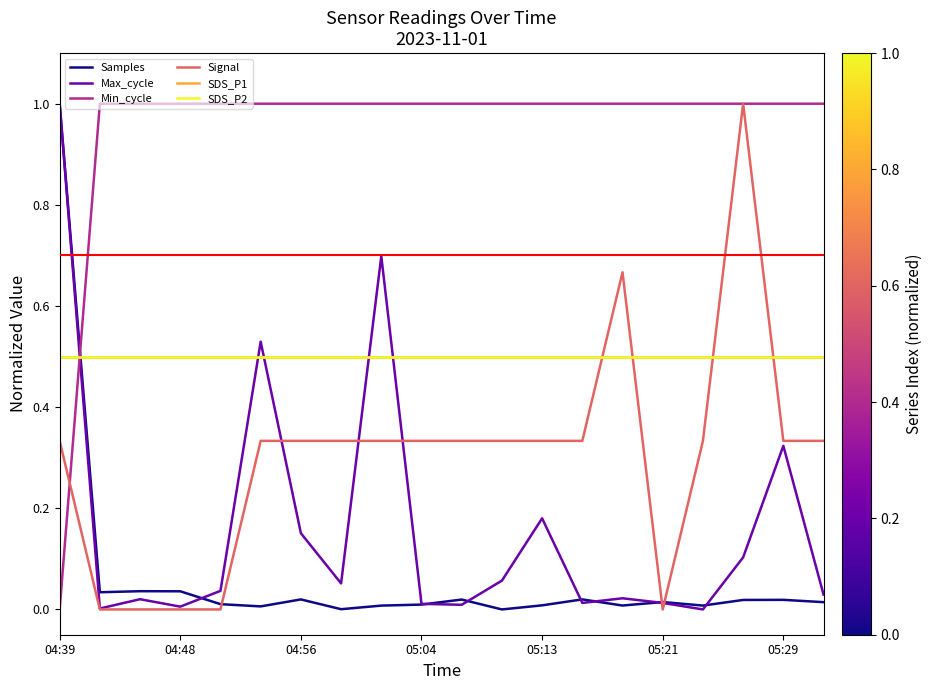

True or false: Signal has more than 2 interior local peaks.

False